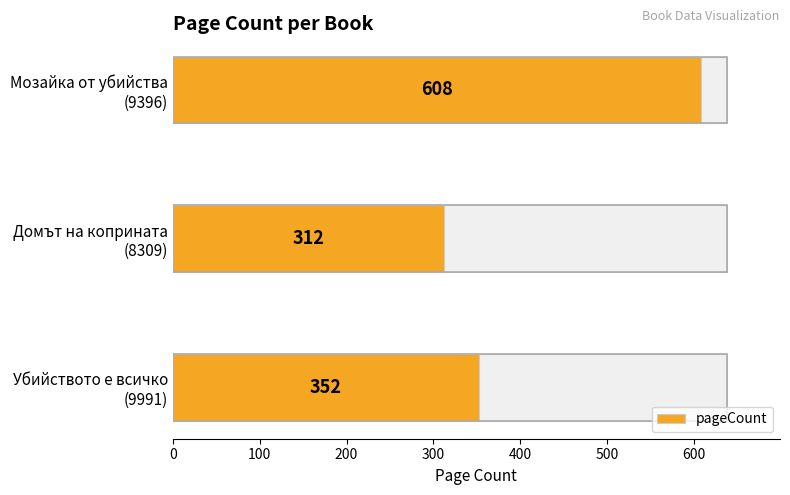

Does the chart contain stacked bars?

No